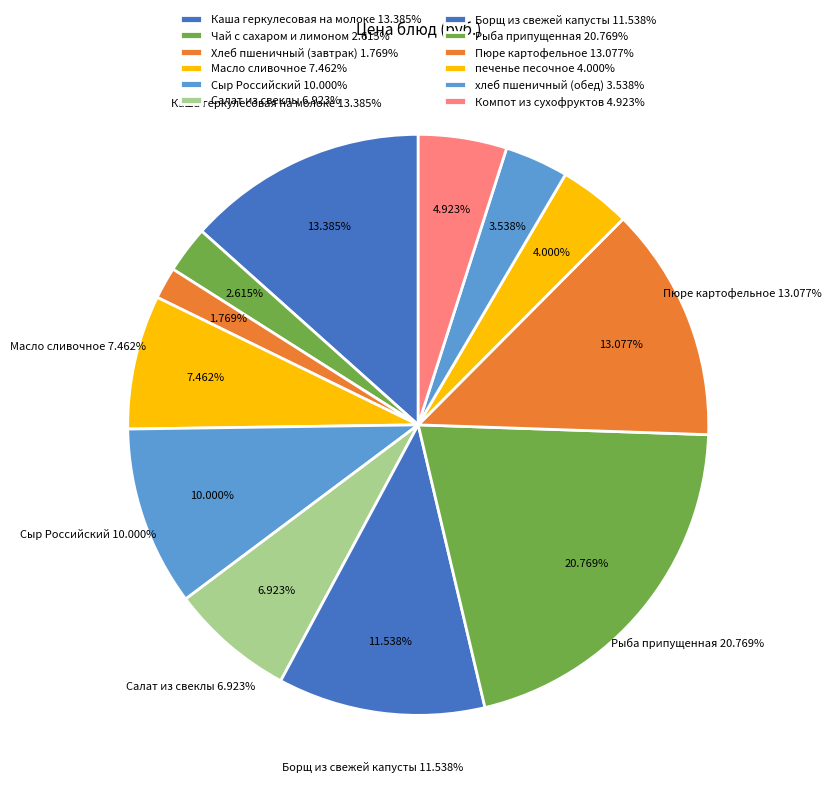

To the nearest percent, what is the average slice percentage?

8%